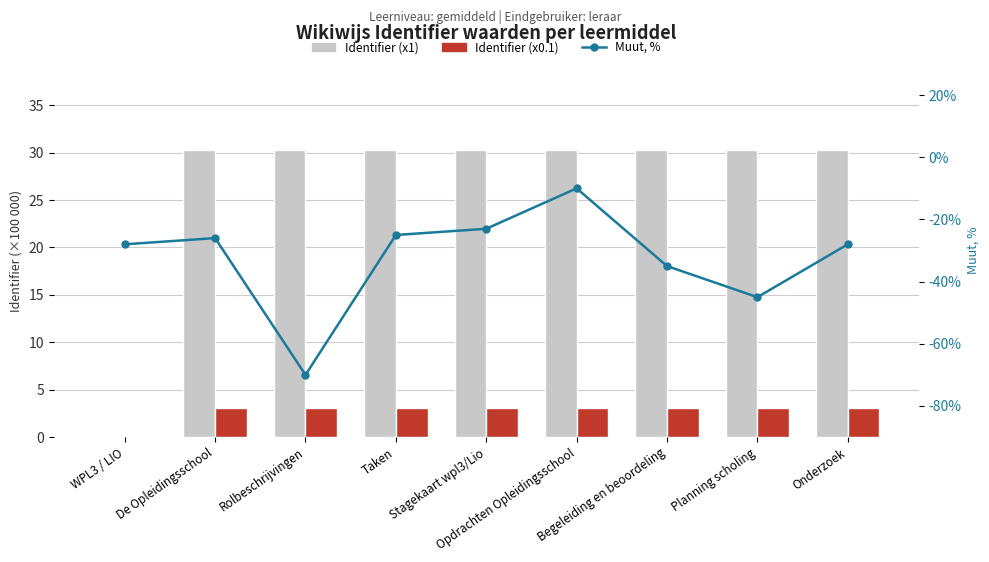

How many values in the Identifier (x1) series are below 30?

1